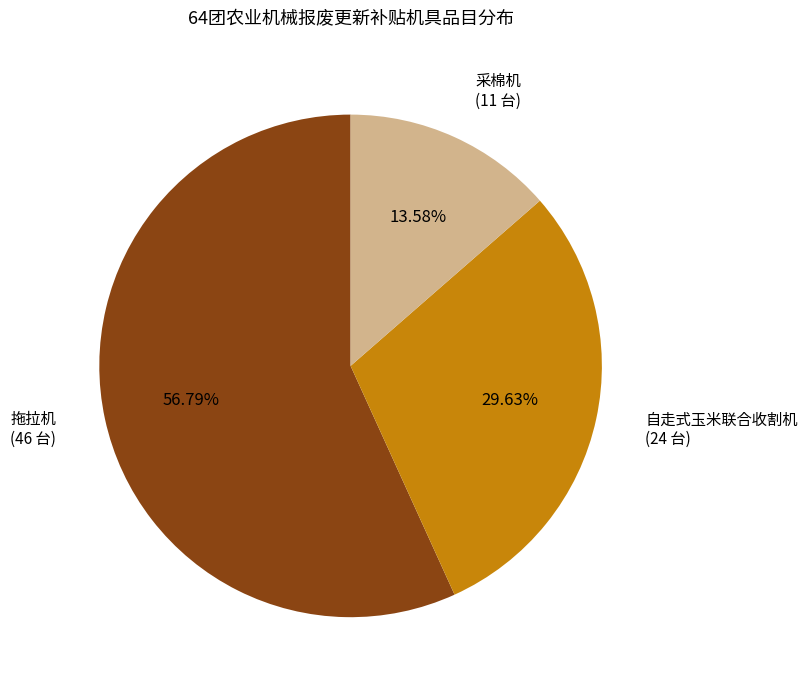

What percentage is the 自走式玉米联合收割机 slice, to the nearest percent?

30%